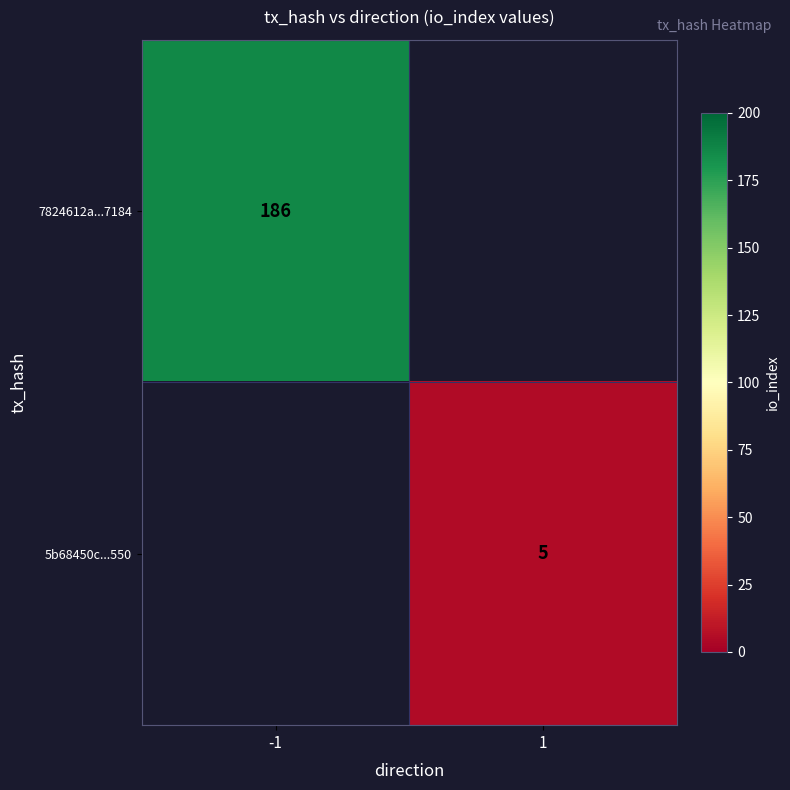

The value of 5b68450c...550 at 1 is 5. True or false?

True